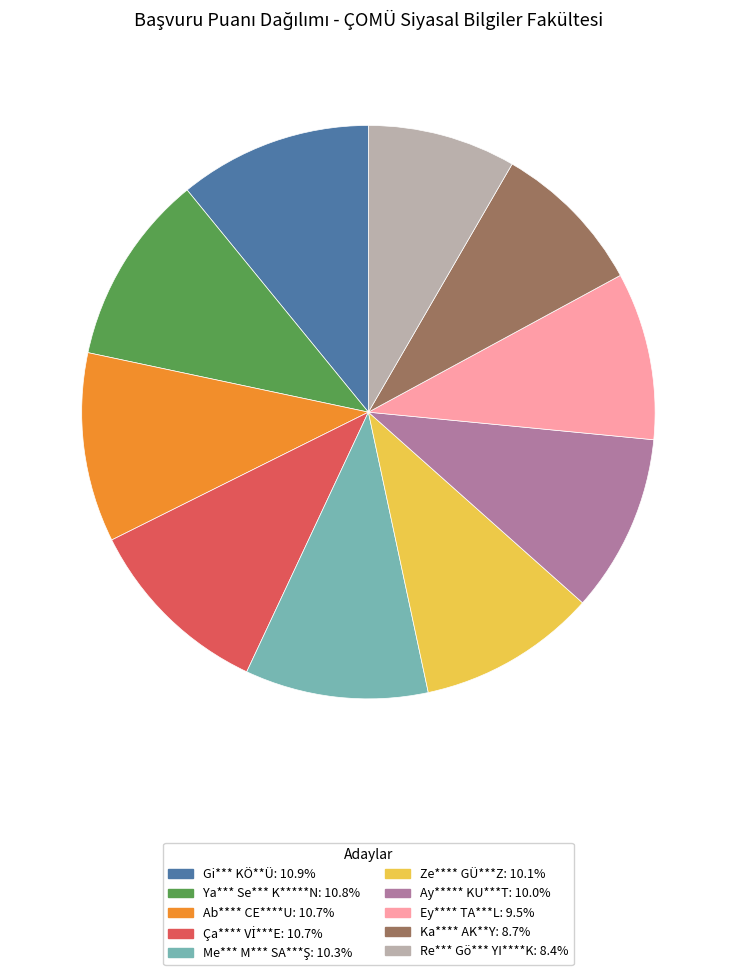

Approximately how many times larger is the value at Ab**** CE****U: 10.7% compared to Ya*** Se*** K*****N: 10.8%?

1.0